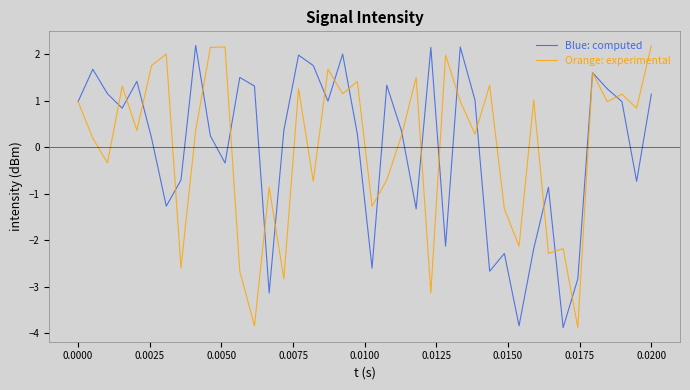

What is the highest value of the Orange: experimental series?

2.2